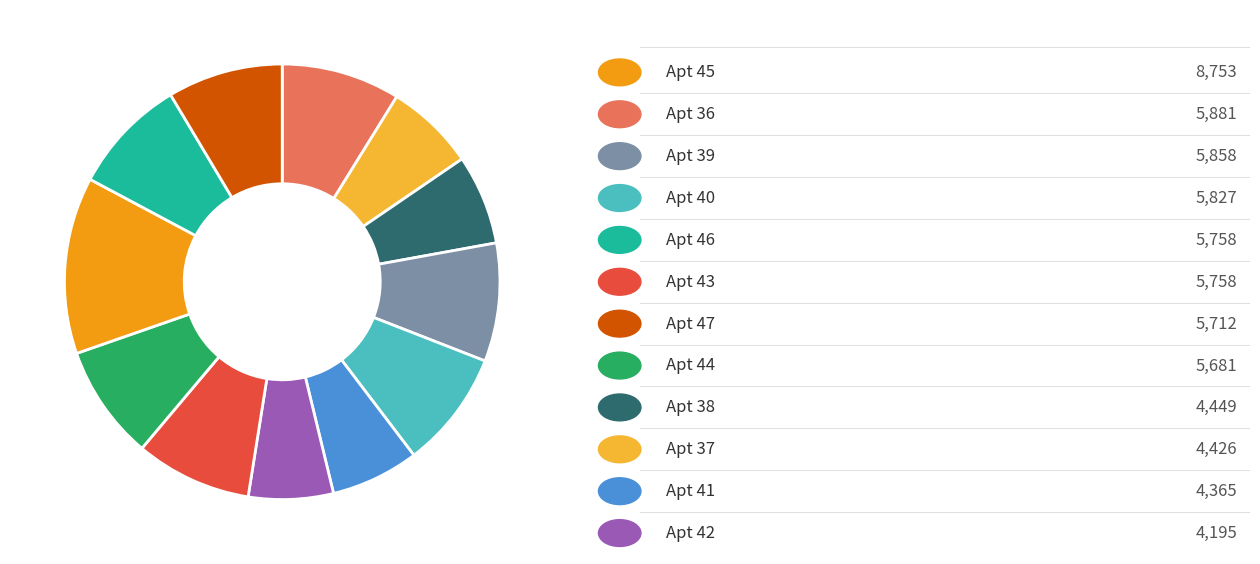

How many segments does this pie chart have?

12